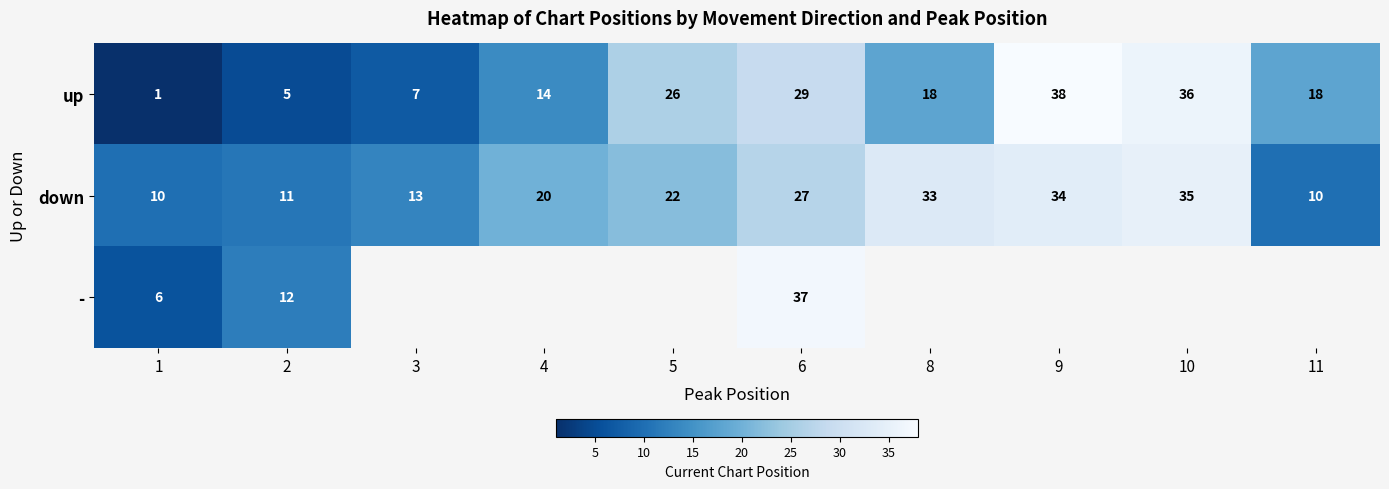

At how many categories does at least one series exceed 3?

10